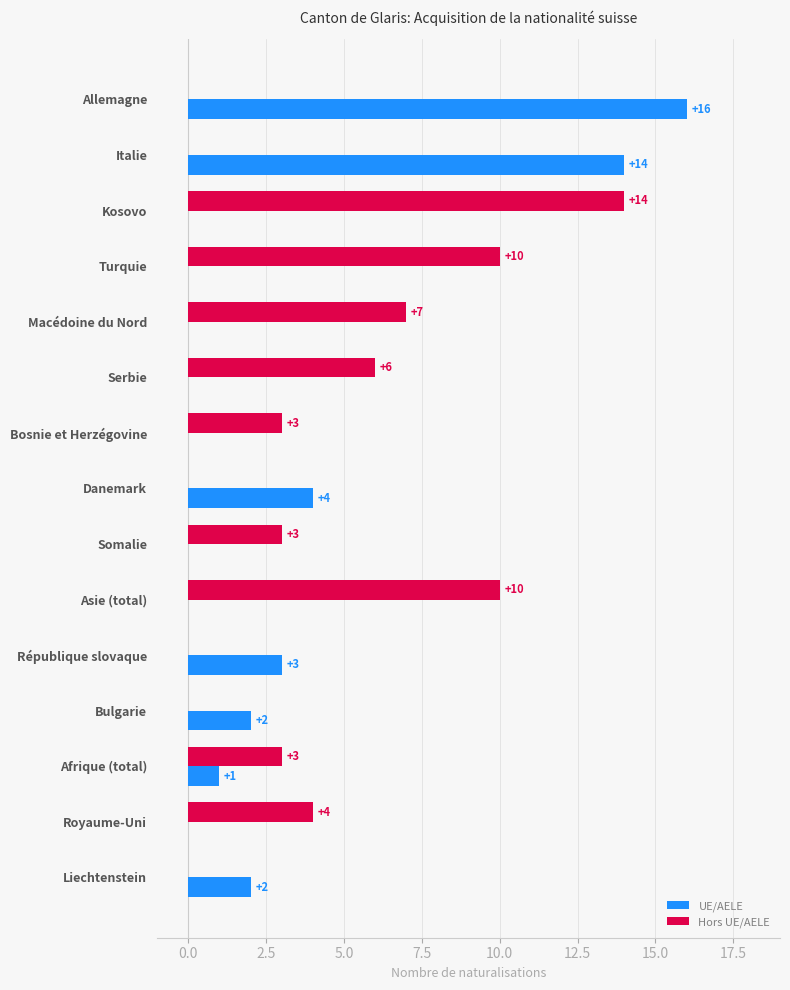

Which series changed the most between Somalie and Afrique (total)?

UE/AELE